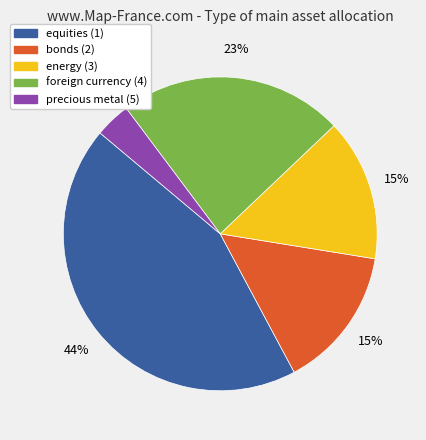

Is the sum of foreign currency (4) and energy (3) greater than half?

No